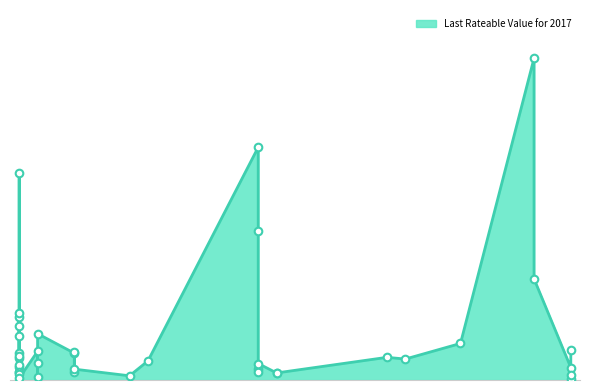

Approximately how many times larger is the value at 2022-03-14 compared to 2022-03-01?

1.4